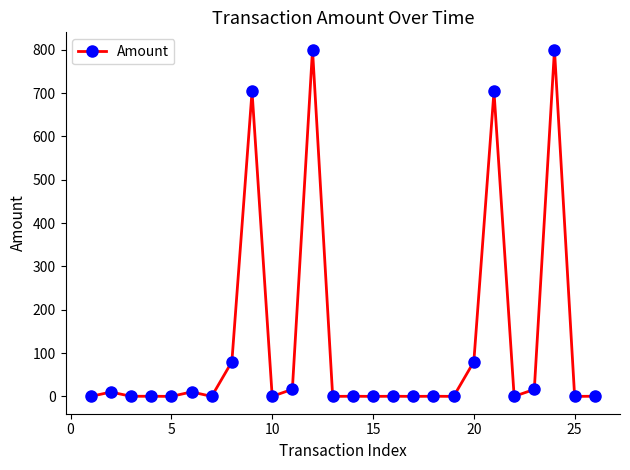

True or false: there are more than 1 points higher than both neighbors.

True